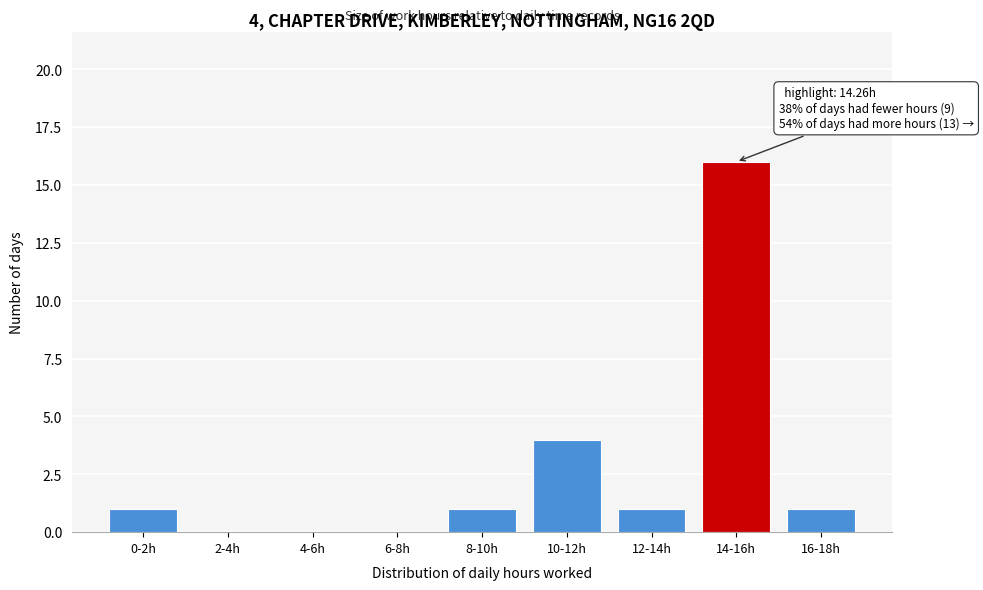

Reading right to left, extract all data points from this chart.

16-18h=1	14-16h=16	12-14h=1	10-12h=4	8-10h=1	6-8h=0	4-6h=0	2-4h=0	0-2h=1